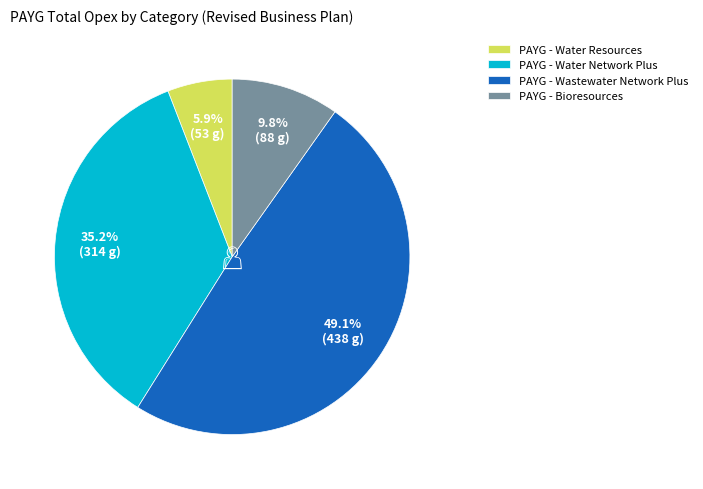

How many slices are in this pie chart?

4